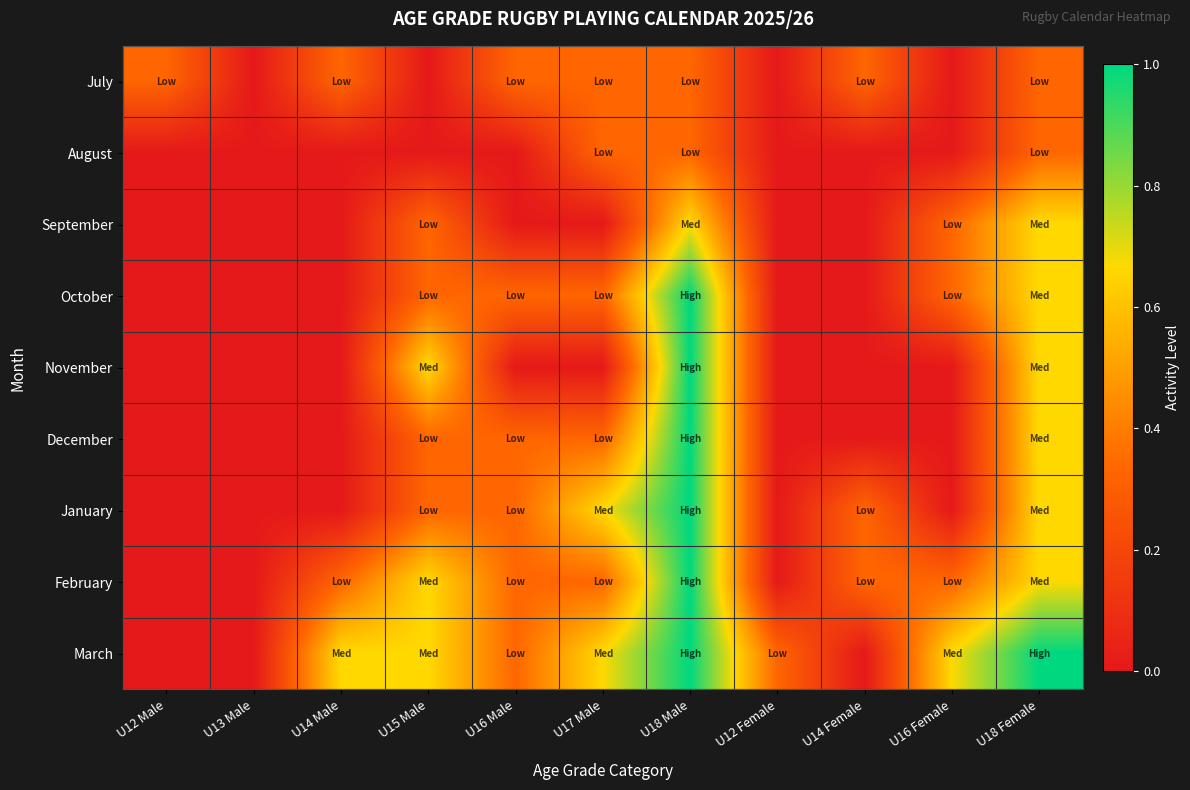

Reading right to left, list all the values displayed in this chart.

July: U18 Female=0.3	U16 Female=0.0	U14 Female=0.3	U12 Female=0.0	U18 Male=0.3	U17 Male=0.3	U16 Male=0.3	U15 Male=0.0	U14 Male=0.3	U13 Male=0.0	U12 Male=0.3
August: U18 Female=0.3	U16 Female=0.0	U14 Female=0.0	U12 Female=0.0	U18 Male=0.3	U17 Male=0.3	U16 Male=0.0	U15 Male=0.0	U14 Male=0.0	U13 Male=0.0	U12 Male=0.0
September: U18 Female=0.7	U16 Female=0.3	U14 Female=0.0	U12 Female=0.0	U18 Male=0.7	U17 Male=0.0	U16 Male=0.0	U15 Male=0.3	U14 Male=0.0	U13 Male=0.0	U12 Male=0.0
October: U18 Female=0.7	U16 Female=0.3	U14 Female=0.0	U12 Female=0.0	U18 Male=1.0	U17 Male=0.3	U16 Male=0.3	U15 Male=0.3	U14 Male=0.0	U13 Male=0.0	U12 Male=0.0
November: U18 Female=0.7	U16 Female=0.0	U14 Female=0.0	U12 Female=0.0	U18 Male=1.0	U17 Male=0.0	U16 Male=0.0	U15 Male=0.7	U14 Male=0.0	U13 Male=0.0	U12 Male=0.0
December: U18 Female=0.7	U16 Female=0.0	U14 Female=0.0	U12 Female=0.0	U18 Male=1.0	U17 Male=0.3	U16 Male=0.3	U15 Male=0.3	U14 Male=0.0	U13 Male=0.0	U12 Male=0.0
January: U18 Female=0.7	U16 Female=0.0	U14 Female=0.3	U12 Female=0.0	U18 Male=1.0	U17 Male=0.7	U16 Male=0.3	U15 Male=0.3	U14 Male=0.0	U13 Male=0.0	U12 Male=0.0
February: U18 Female=0.7	U16 Female=0.3	U14 Female=0.3	U12 Female=0.0	U18 Male=1.0	U17 Male=0.3	U16 Male=0.3	U15 Male=0.7	U14 Male=0.3	U13 Male=0.0	U12 Male=0.0
March: U18 Female=1.0	U16 Female=0.7	U14 Female=0.0	U12 Female=0.3	U18 Male=1.0	U17 Male=0.7	U16 Male=0.3	U15 Male=0.7	U14 Male=0.7	U13 Male=0.0	U12 Male=0.0